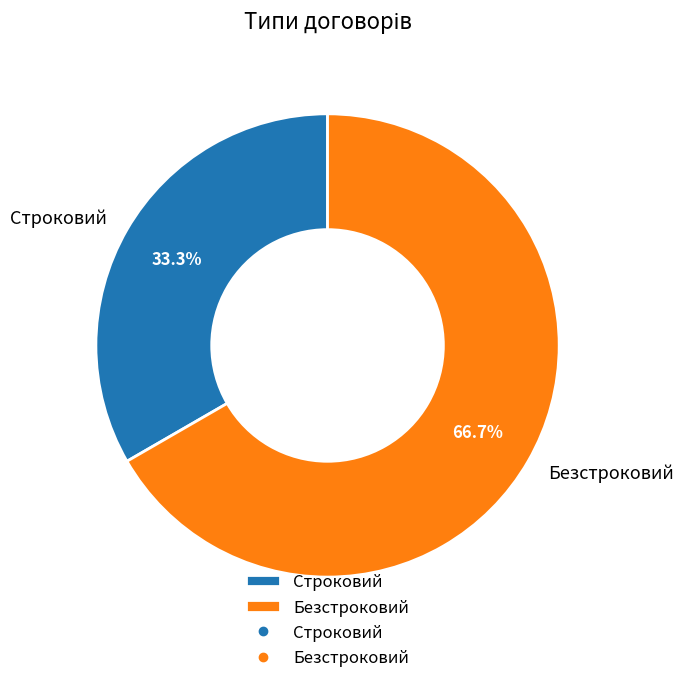

True or false: Строковий accounts for 33% of the total.

True